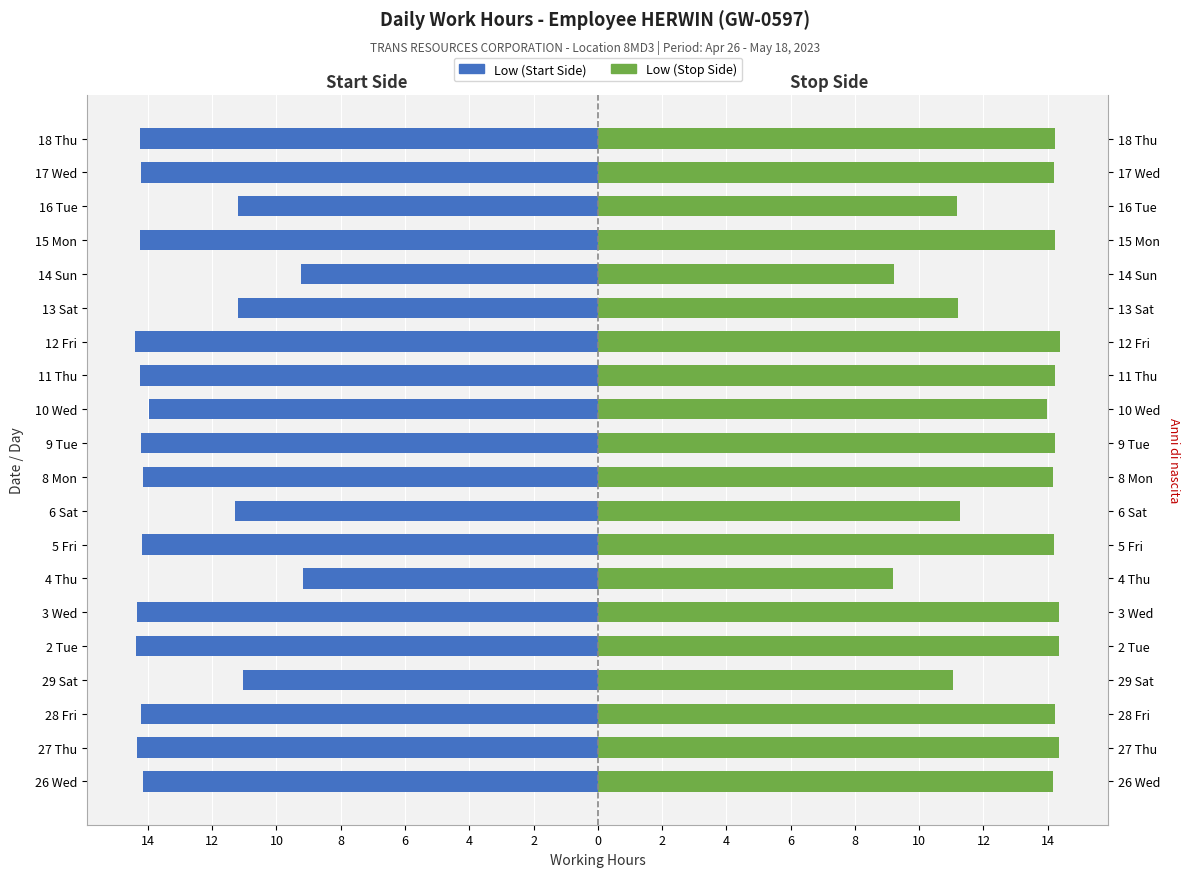

How many bars are there in each group?

2